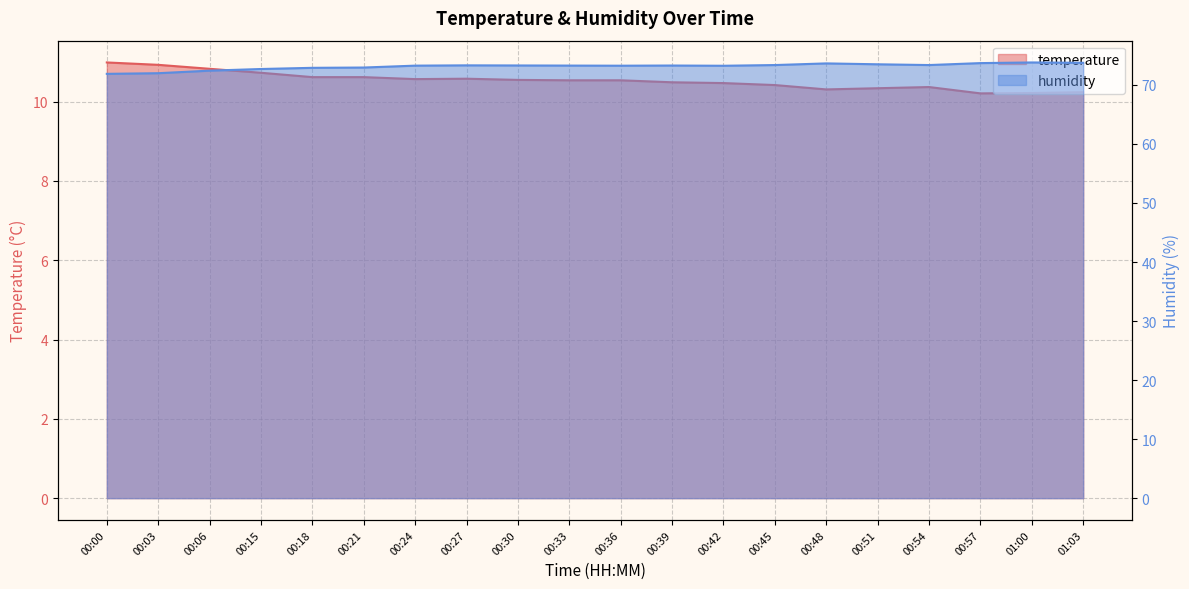

What is the highest value of the humidity series?

73.8